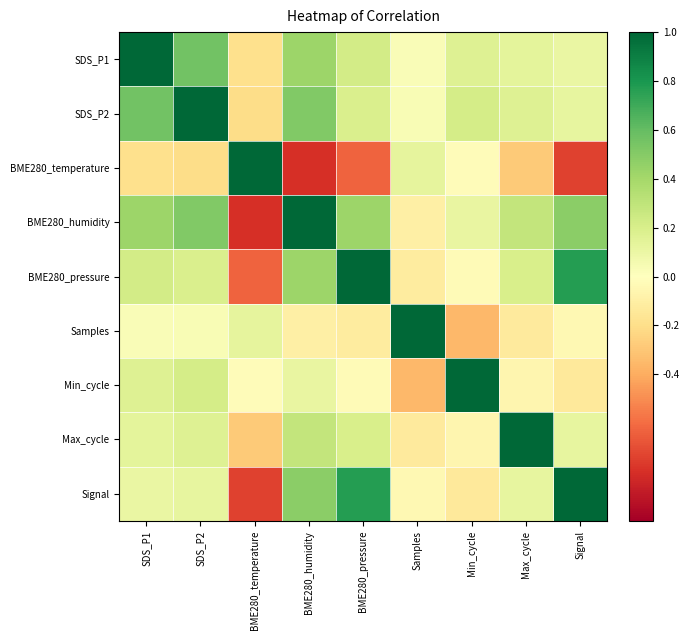

Reading right to left, what are all the values shown in this chart?

SDS_P1: Signal=0.1	Max_cycle=0.1	Min_cycle=0.2	Samples=0.0	BME280_pressure=0.2	BME280_humidity=0.4	BME280_temperature=-0.2	SDS_P2=0.6	SDS_P1=1.0
SDS_P2: Signal=0.1	Max_cycle=0.2	Min_cycle=0.2	Samples=0.0	BME280_pressure=0.2	BME280_humidity=0.5	BME280_temperature=-0.2	SDS_P2=1.0	SDS_P1=0.6
BME280_temperature: Signal=-0.7	Max_cycle=-0.3	Min_cycle=-0.0	Samples=0.1	BME280_pressure=-0.6	BME280_humidity=-0.8	BME280_temperature=1.0	SDS_P2=-0.2	SDS_P1=-0.2
BME280_humidity: Signal=0.5	Max_cycle=0.3	Min_cycle=0.1	Samples=-0.1	BME280_pressure=0.4	BME280_humidity=1.0	BME280_temperature=-0.8	SDS_P2=0.5	SDS_P1=0.4
BME280_pressure: Signal=0.8	Max_cycle=0.2	Min_cycle=-0.0	Samples=-0.1	BME280_pressure=1.0	BME280_humidity=0.4	BME280_temperature=-0.6	SDS_P2=0.2	SDS_P1=0.2
Samples: Signal=-0.0	Max_cycle=-0.1	Min_cycle=-0.4	Samples=1.0	BME280_pressure=-0.1	BME280_humidity=-0.1	BME280_temperature=0.1	SDS_P2=0.0	SDS_P1=0.0
Min_cycle: Signal=-0.1	Max_cycle=-0.1	Min_cycle=1.0	Samples=-0.4	BME280_pressure=-0.0	BME280_humidity=0.1	BME280_temperature=-0.0	SDS_P2=0.2	SDS_P1=0.2
Max_cycle: Signal=0.1	Max_cycle=1.0	Min_cycle=-0.1	Samples=-0.1	BME280_pressure=0.2	BME280_humidity=0.3	BME280_temperature=-0.3	SDS_P2=0.2	SDS_P1=0.1
Signal: Signal=1.0	Max_cycle=0.1	Min_cycle=-0.1	Samples=-0.0	BME280_pressure=0.8	BME280_humidity=0.5	BME280_temperature=-0.7	SDS_P2=0.1	SDS_P1=0.1